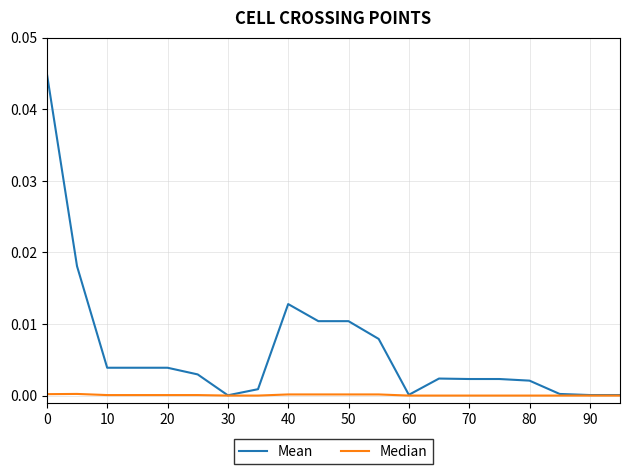

Rank the series by their average value, from lowest to highest.

Median, Mean